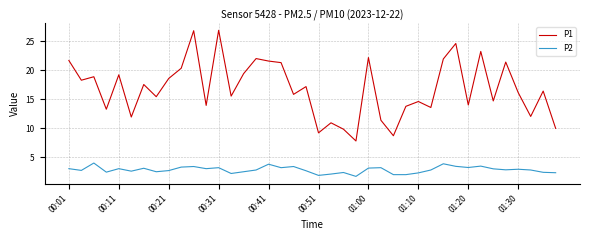

Which series has the widest spread of values?

P1